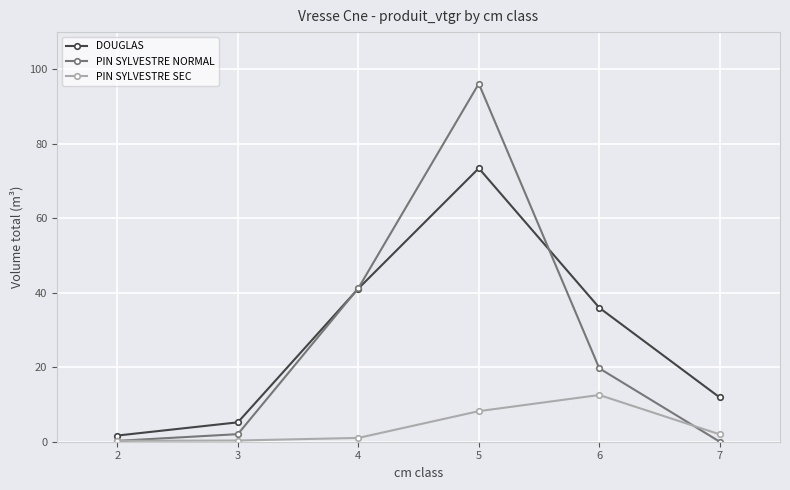

The DOUGLAS series shows 5.2 at 3. True or false?

True